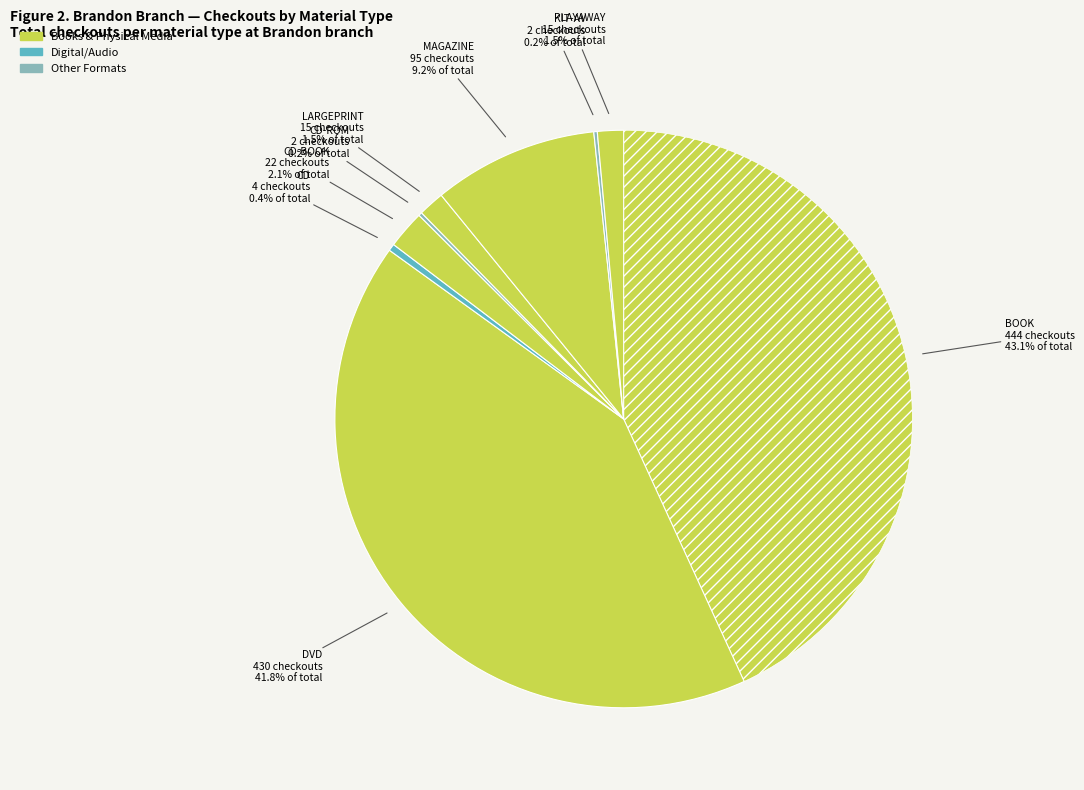

What is the smallest slice in the pie chart?

CASSETTE